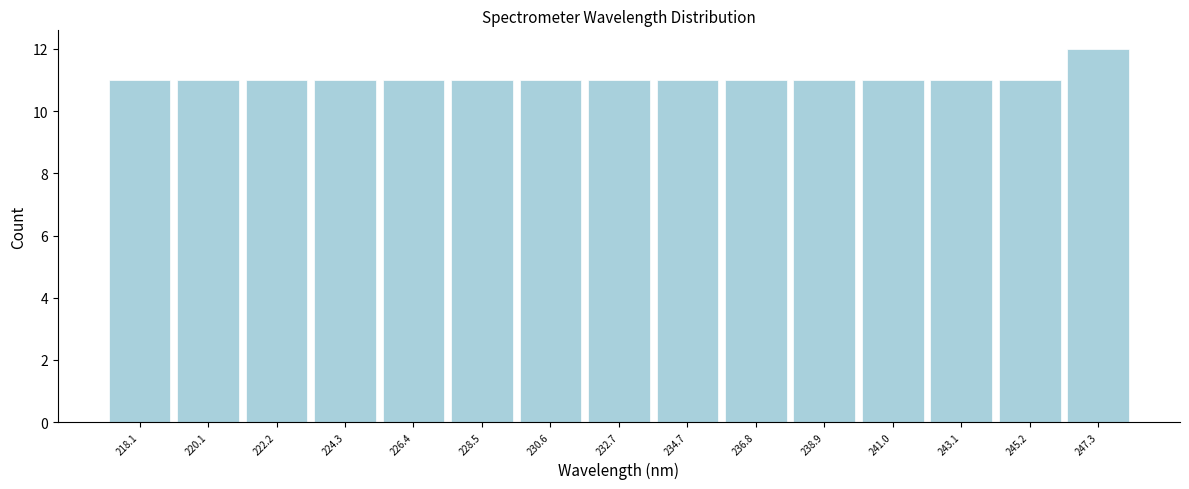

Reading left to right, what are all the values shown in this chart?

11	11	11	11	11	11	11	11	11	11	11	11	11	11	12